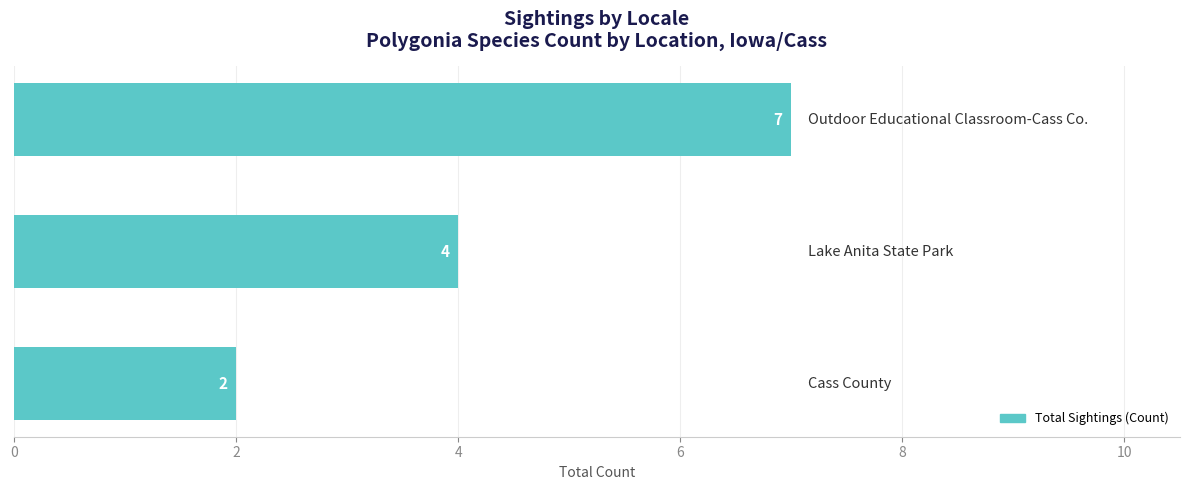

What is the greatest value displayed?

7